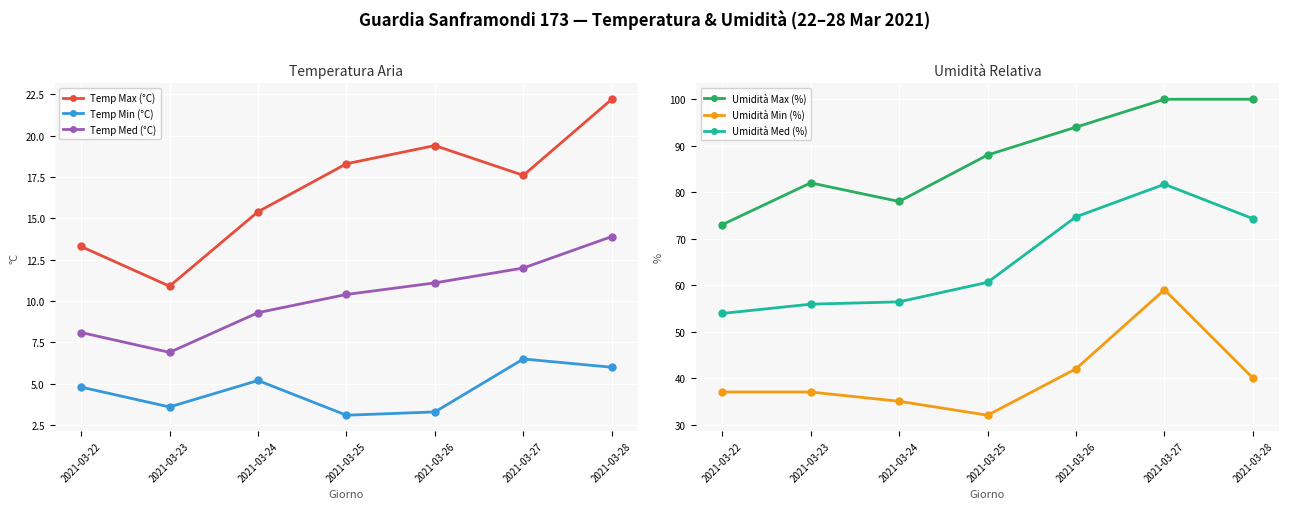

Rank the series by their maximum value, from lowest to highest.

Temp Min (°C), Temp Med (°C), Temp Max (°C), Umidità Min (%), Umidità Med (%), Umidità Max (%)